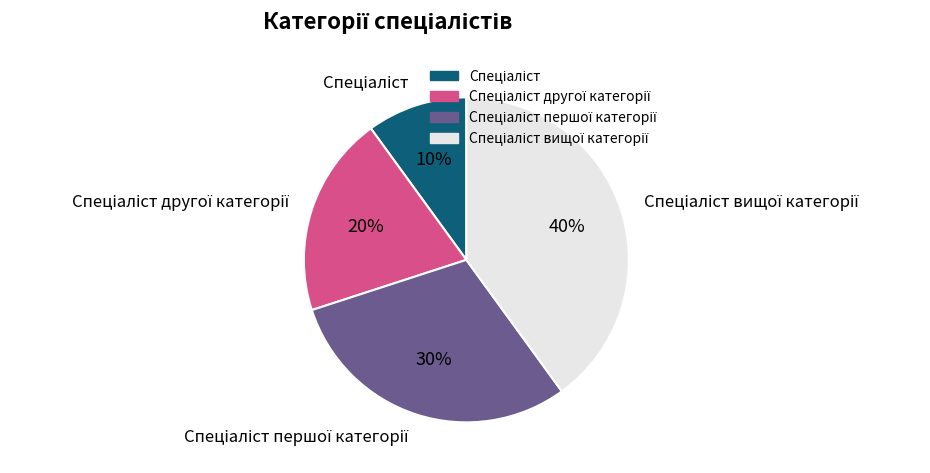

To the nearest percent, what is the difference between the largest and smallest slice percentages?

30%